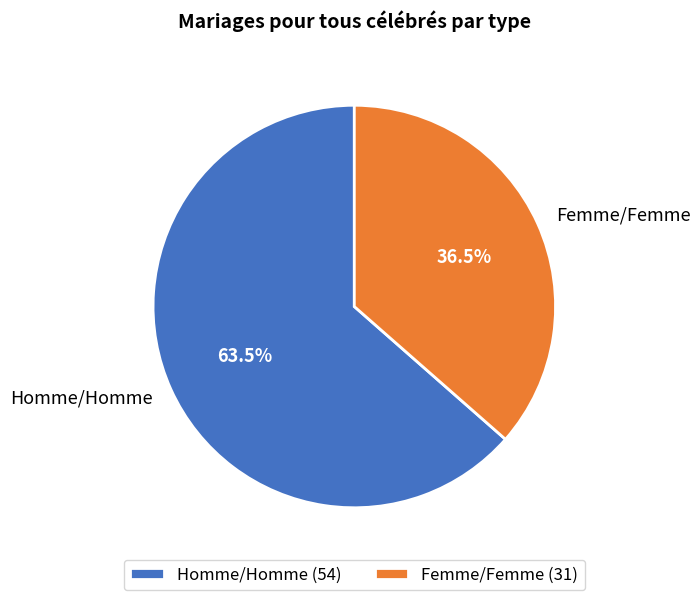

Does Femme/Femme account for over 50% of the chart?

No